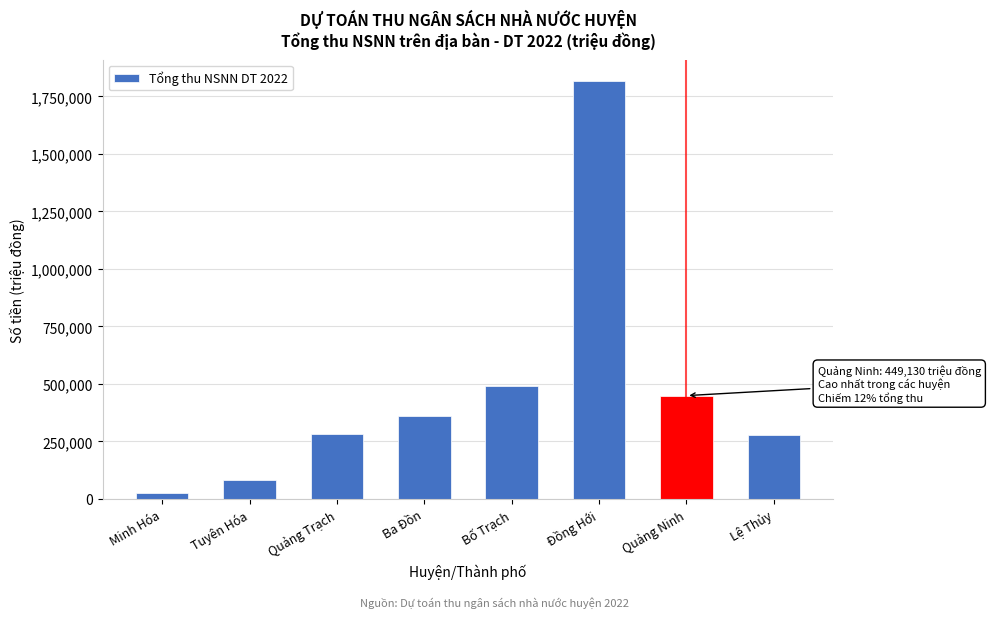

What is the value of the 3rd bar from the left?

282500